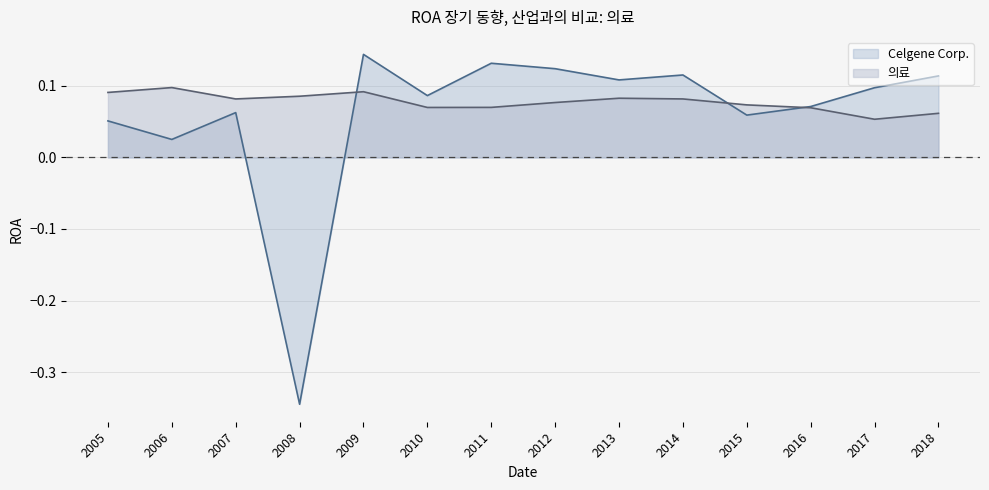

True or false: 의료 and Celgene Corp. intersect in this chart.

True